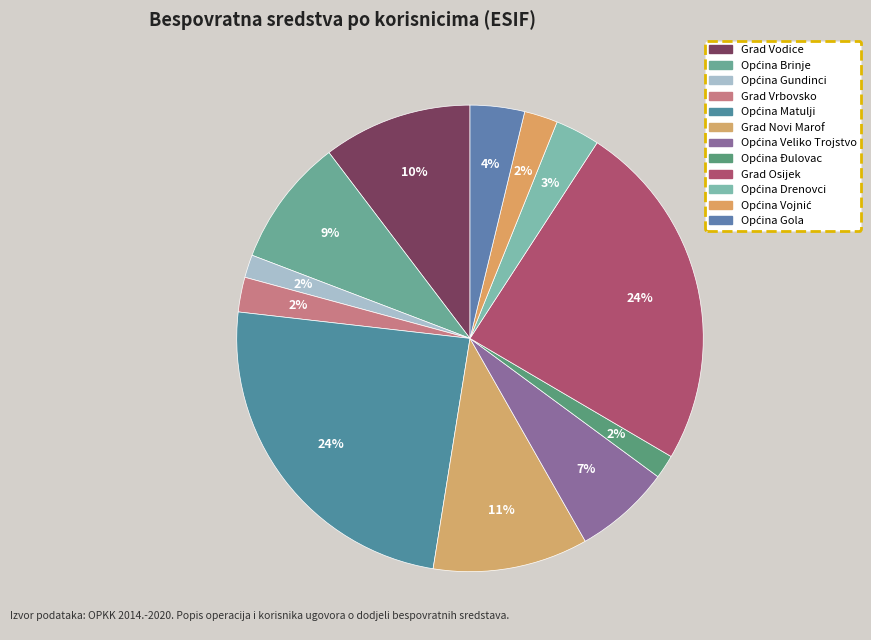

What portion of the pie excludes Grad Osijek?

75.7%